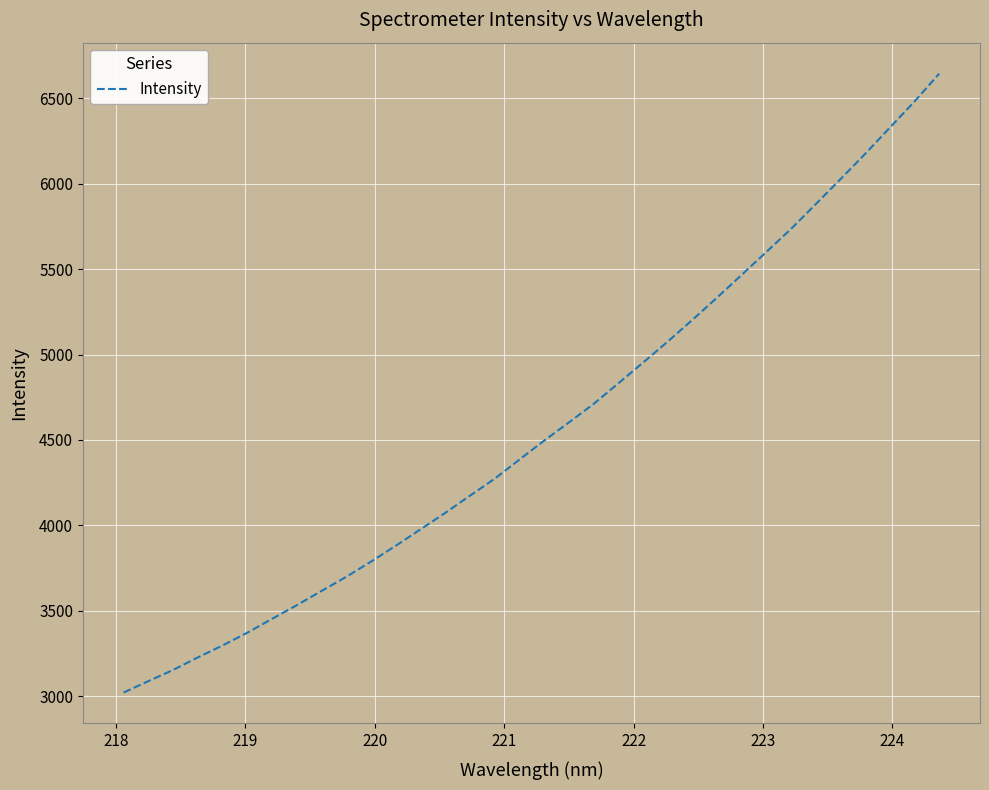

What is the maximum value shown in the chart?

6645.6